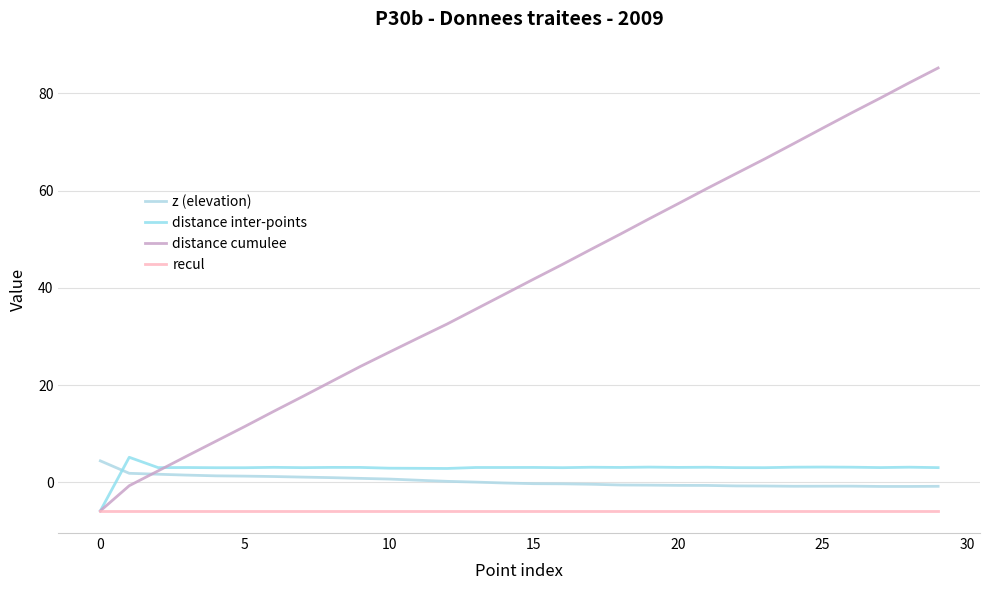

What is the maximum value shown in the chart?

85.2